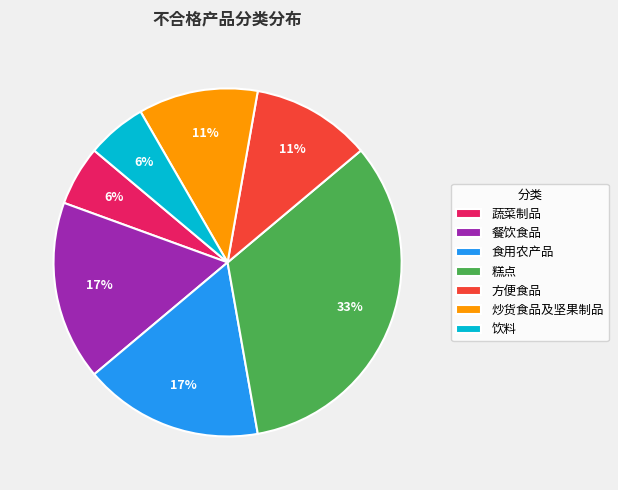

Approximately how many times larger is the value at 方便食品 compared to 糕点?

0.3